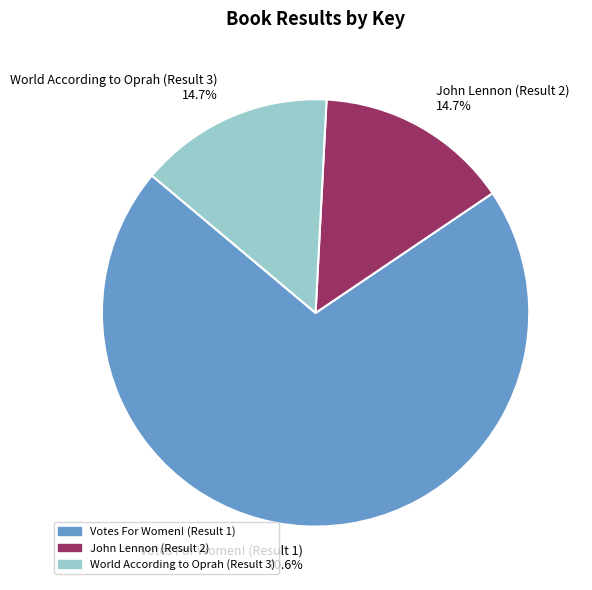

Count the number of slices in the pie.

3